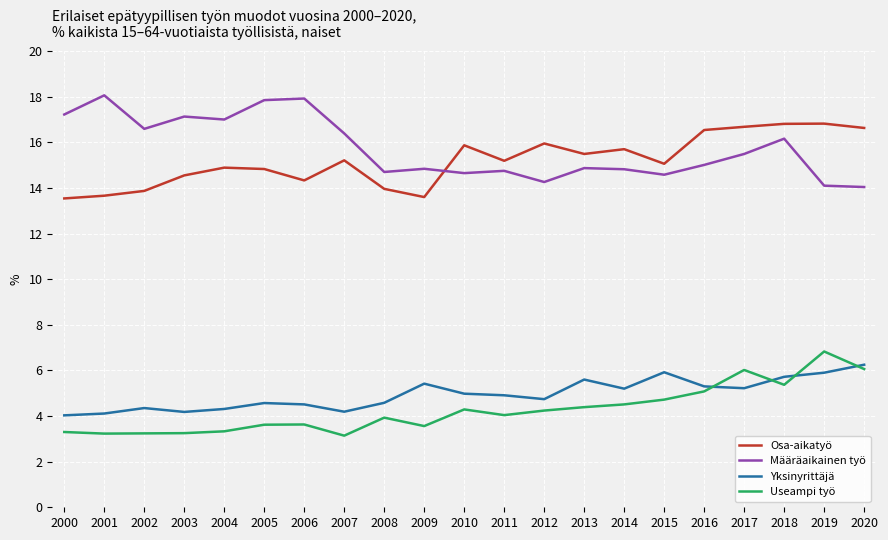

True or false: Osa-aikatyö and Useampi työ cross at least once.

False